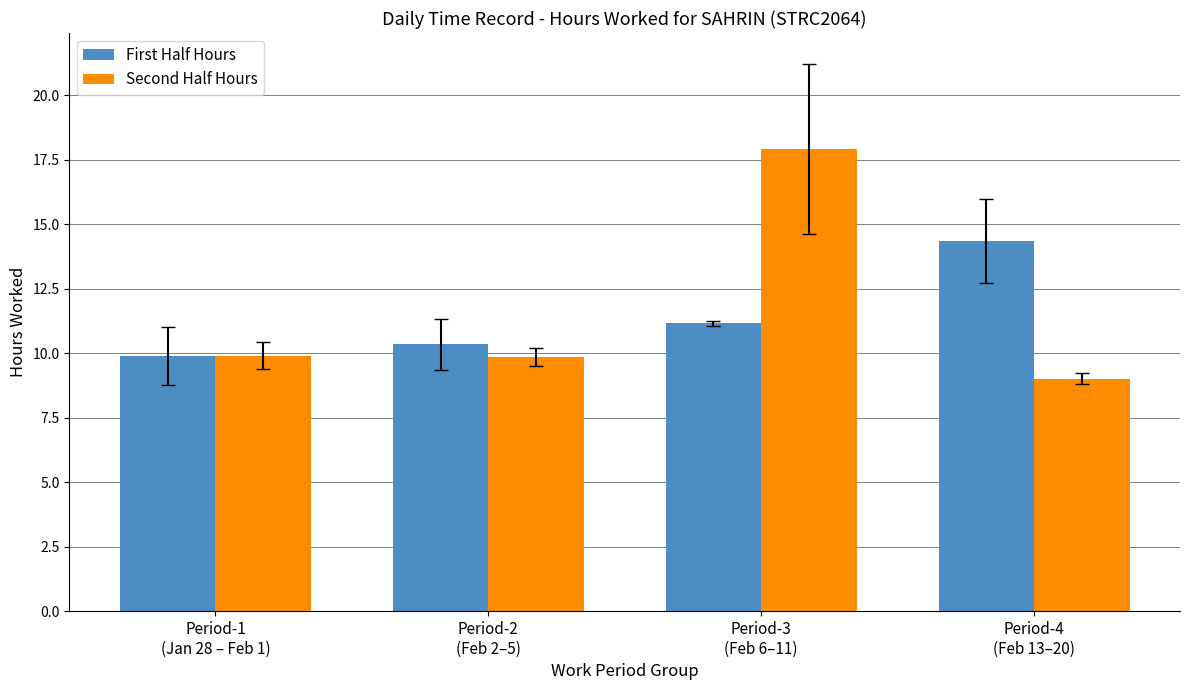

Rank the series by their maximum value, from highest to lowest.

Second Half Hours, First Half Hours